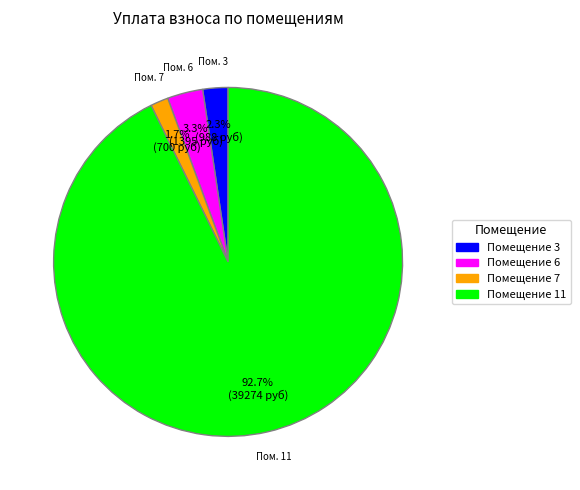

Does any single category account for the majority?

Yes